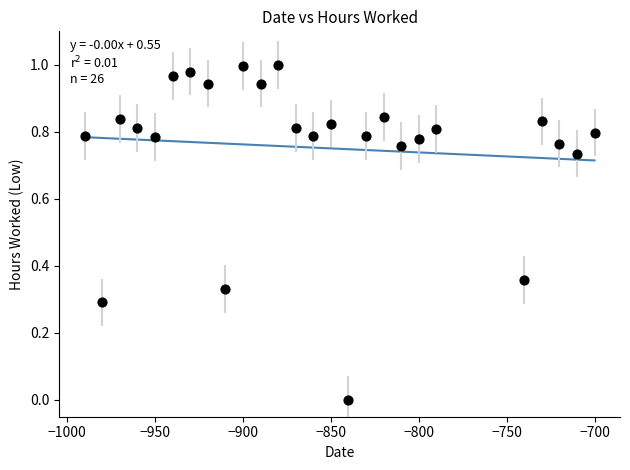

What is the range of X values (max minus min)?

290.0